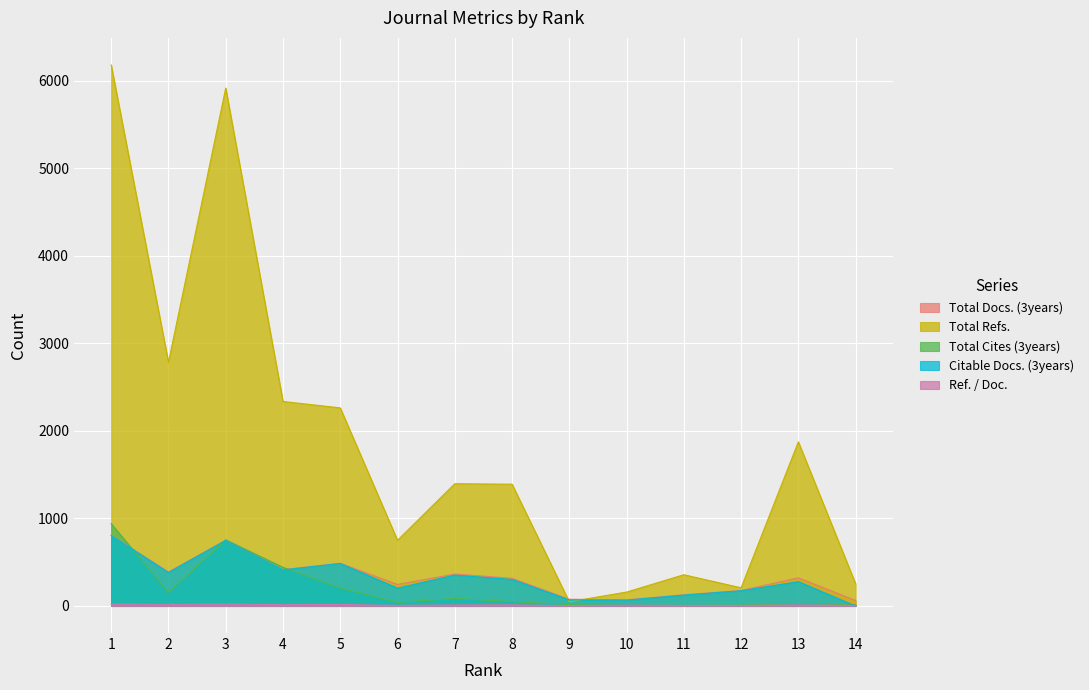

What is the highest value of the Total Refs. series?

6183